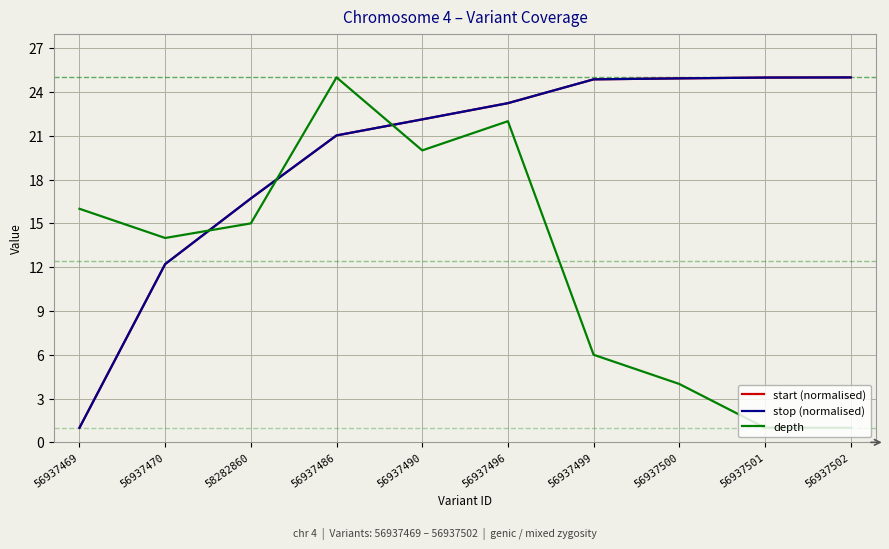

Does the chart have visible grid lines?

Yes